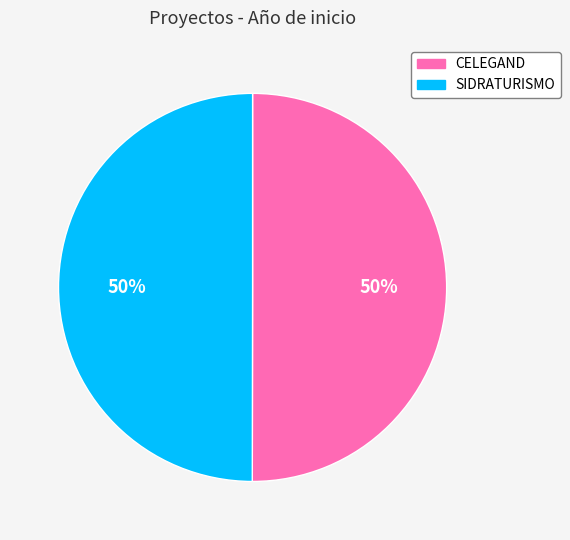

To the nearest percent, what is the combined percentage of CELEGAND and SIDRATURISMO?

100%